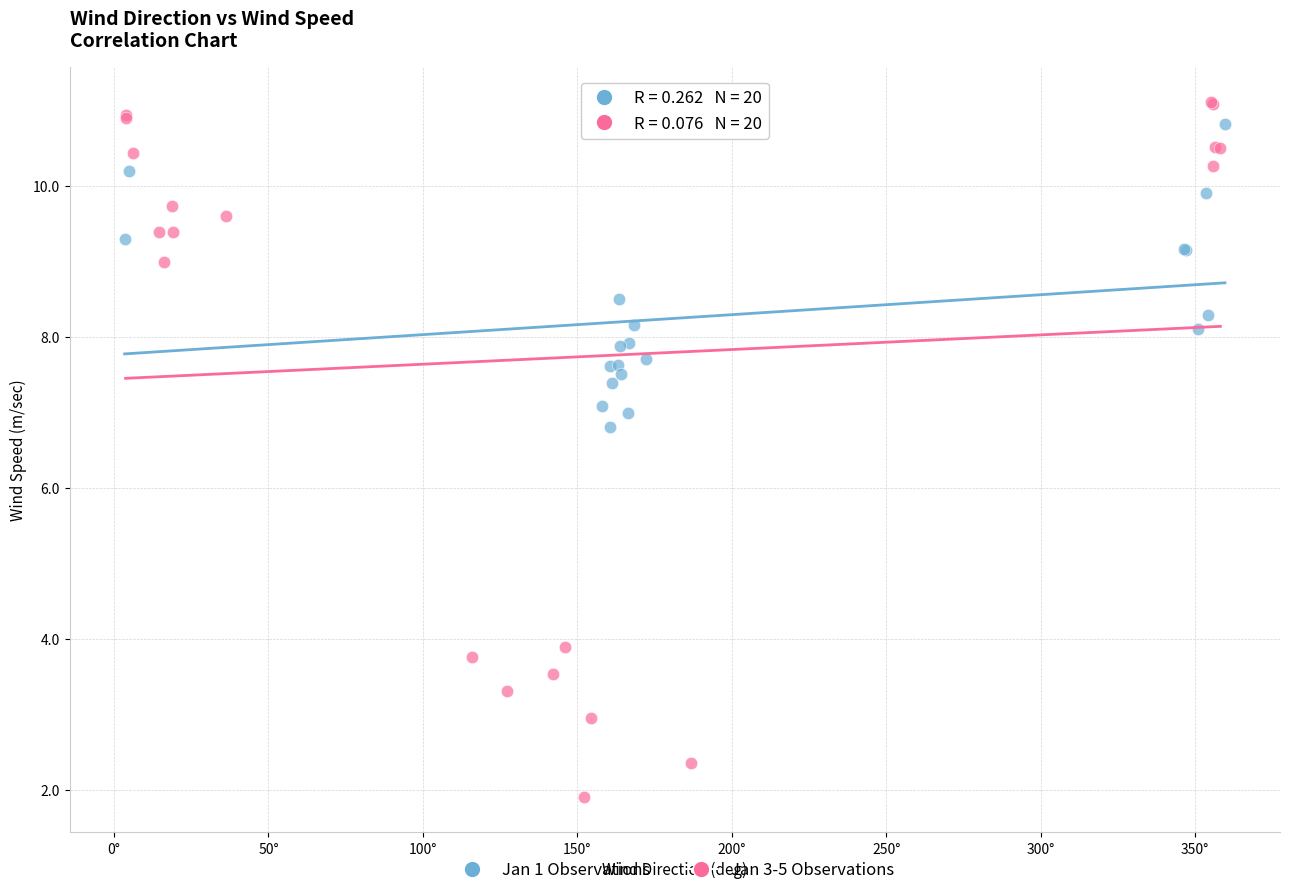

Which series reaches the minimum Y coordinate?

Jan 3-5 Observations